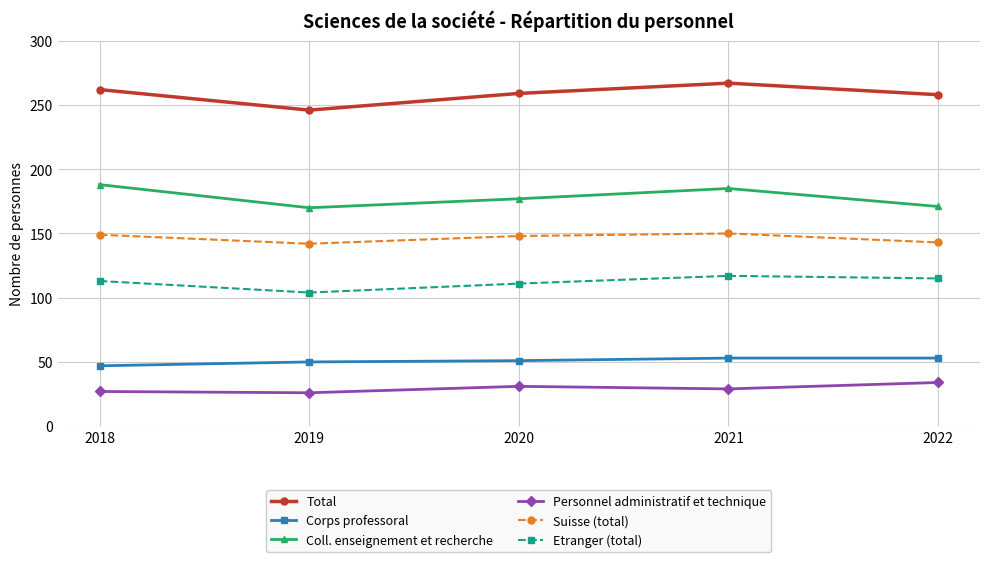

Count the Suisse (total) values in the range 143 to 149.

3